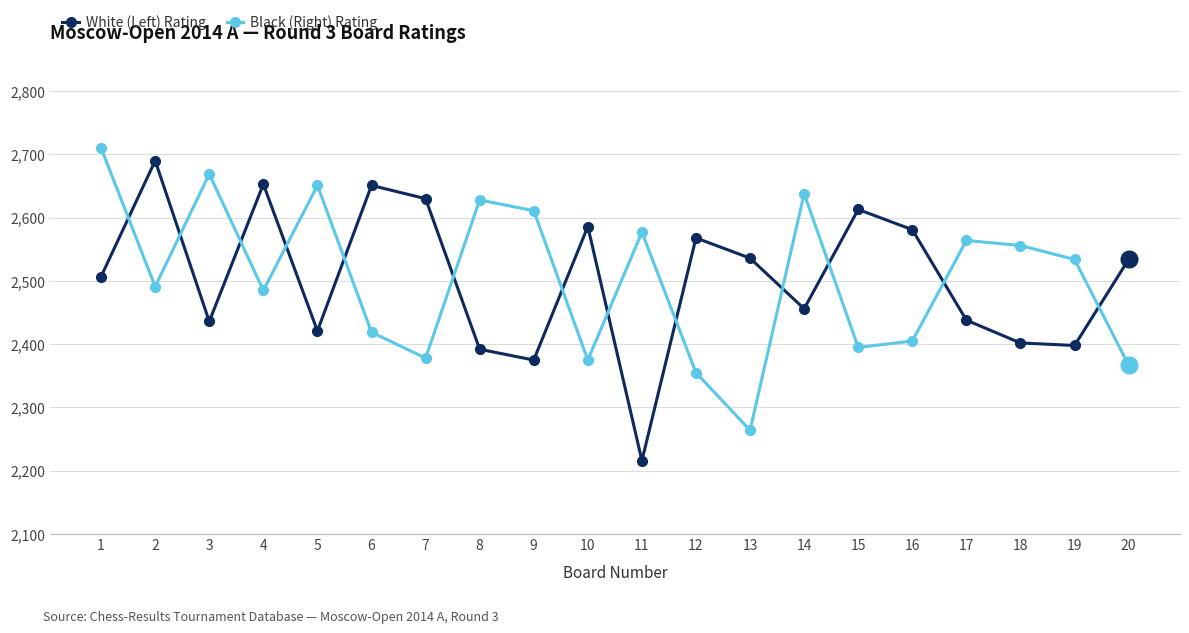

What is the difference between the highest and lowest values at 4?

168